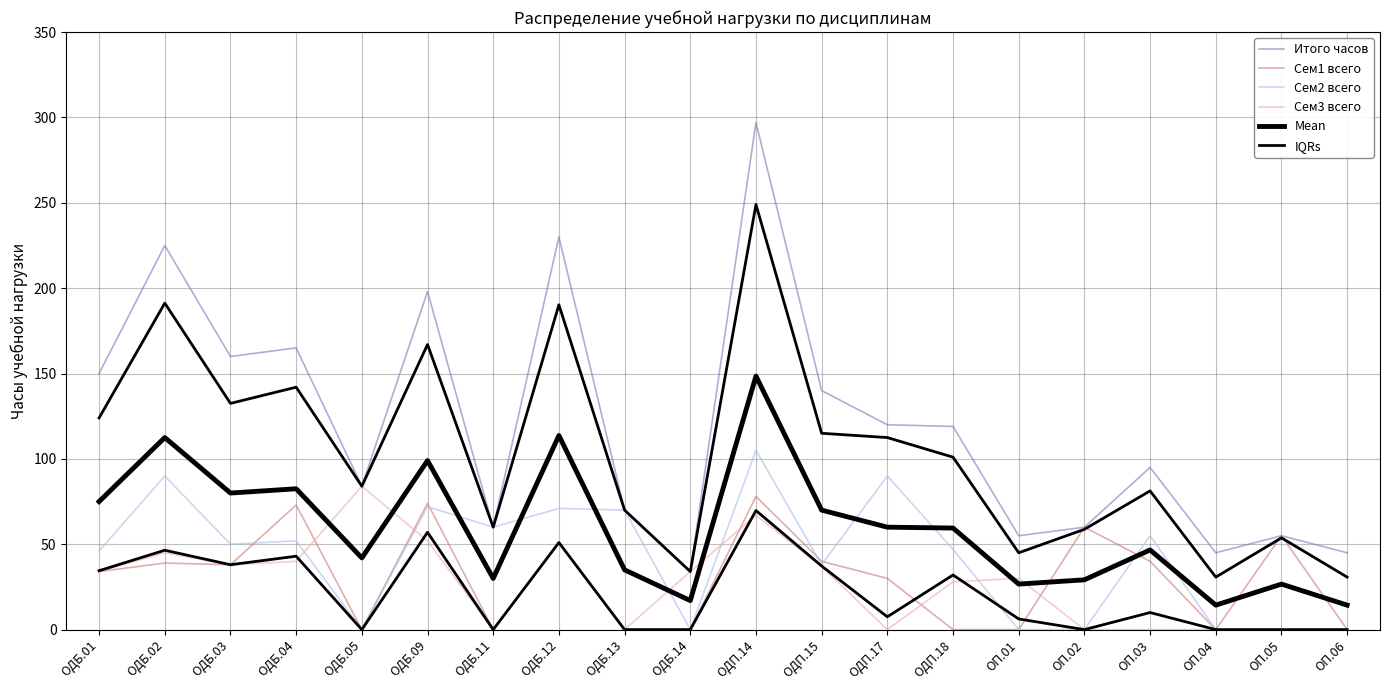

What is the label of the 15th point from the right?

ОДБ.09